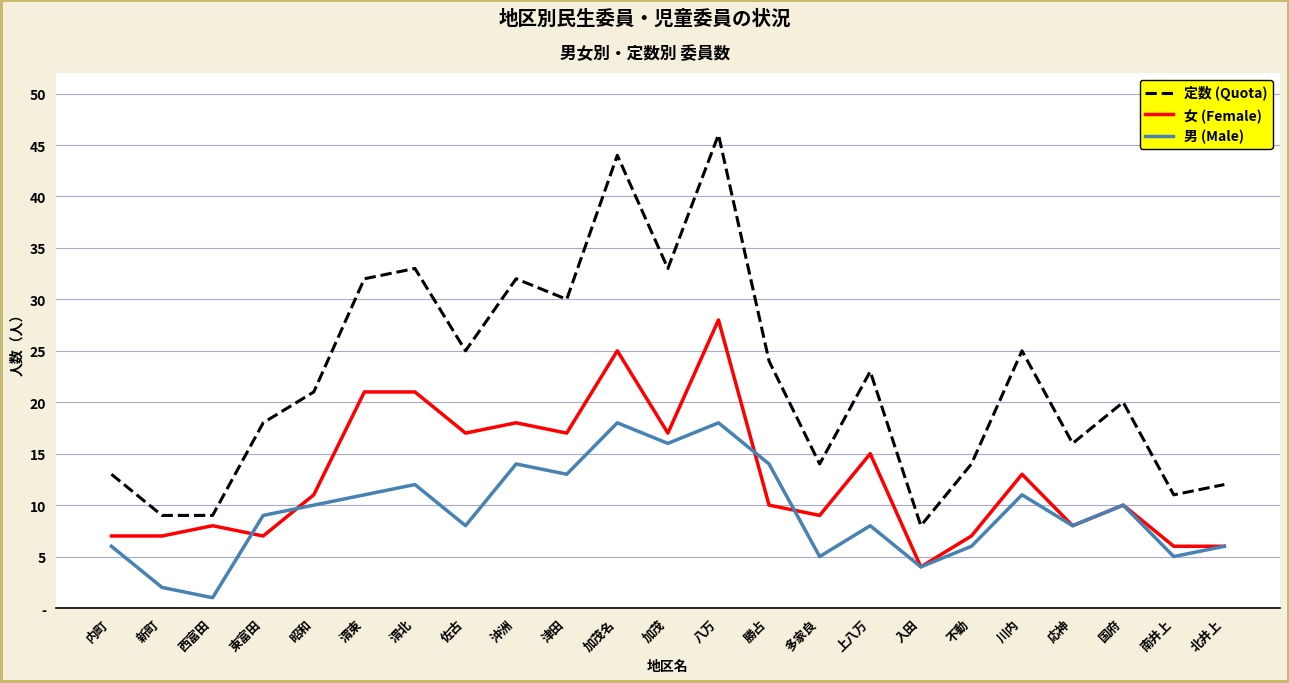

What position from the left is 八万?

13